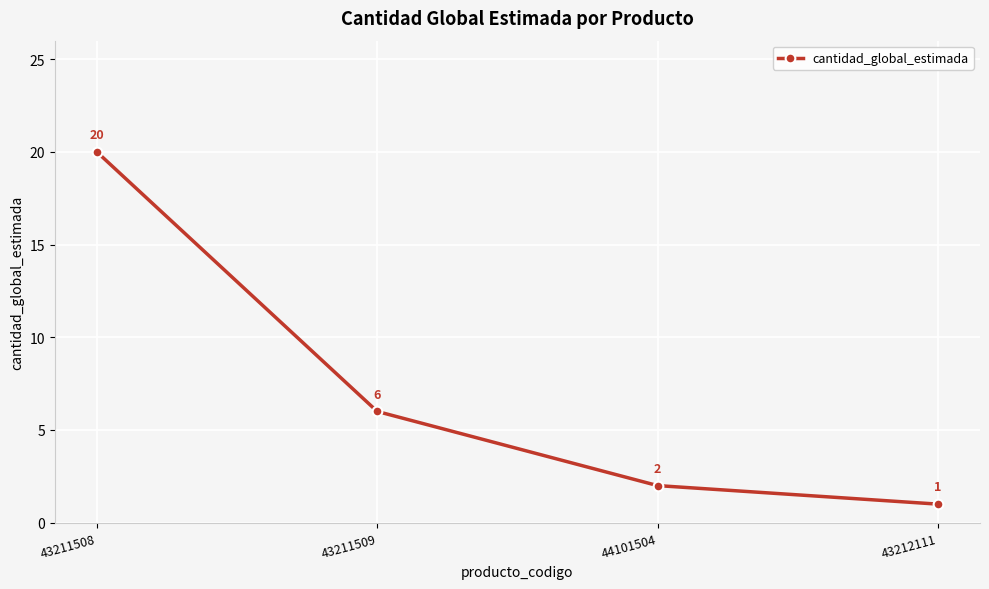

What is the ratio of the value at 43211508 to the value at 43212111?

20.0